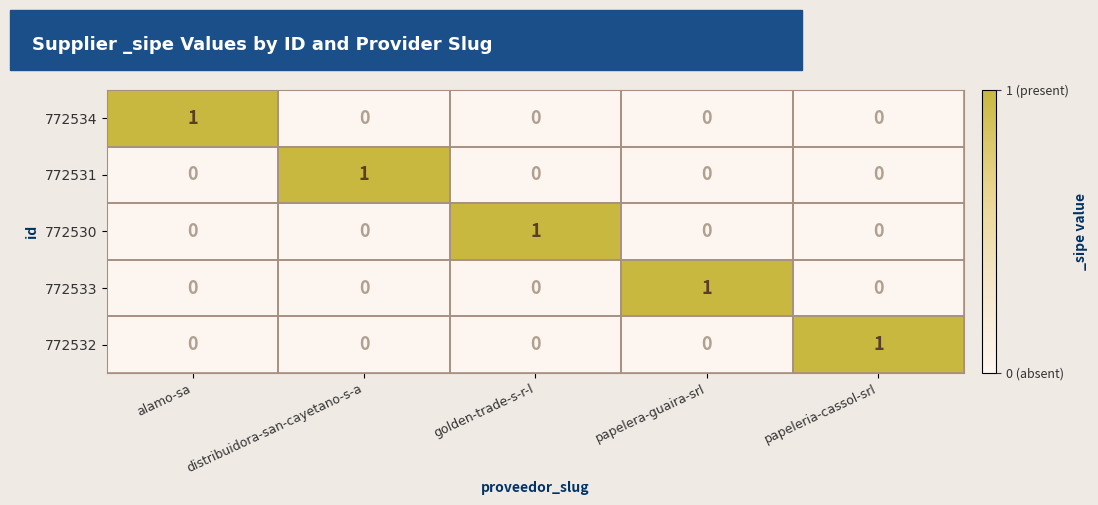

The 772532 series shows 0 at papelera-guaira-srl. True or false?

True